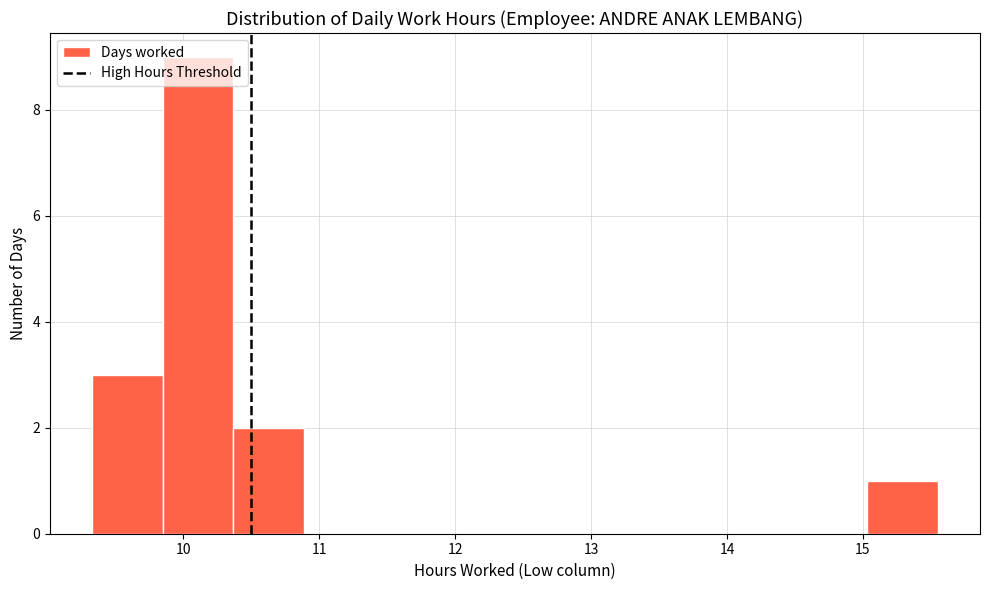

Reading left to right, transcribe this chart: for each bar, give the range it covers on the x-axis and its height. Neither the bar edges nor the heights are printed on the chart, so give them approximately, as read against the axes.

9.3 to 9.8: 3
9.8 to 10.4: 9
10.4 to 10.9: 2
10.9 to 11.4: 0
11.4 to 11.9: 0
11.9 to 12.4: 0
12.4 to 13.0: 0
13.0 to 13.5: 0
13.5 to 14.0: 0
14.0 to 14.5: 0
14.5 to 15.0: 0
15.0 to 15.6: 1